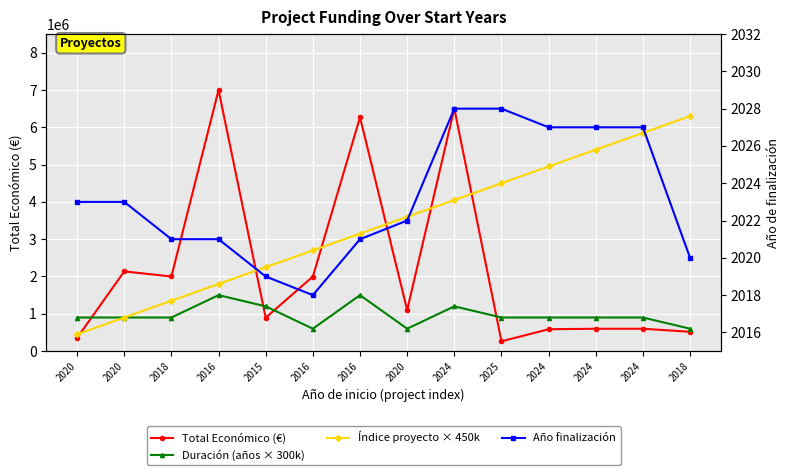

What is the difference between the maximum and minimum values in the Año finalización series?

10